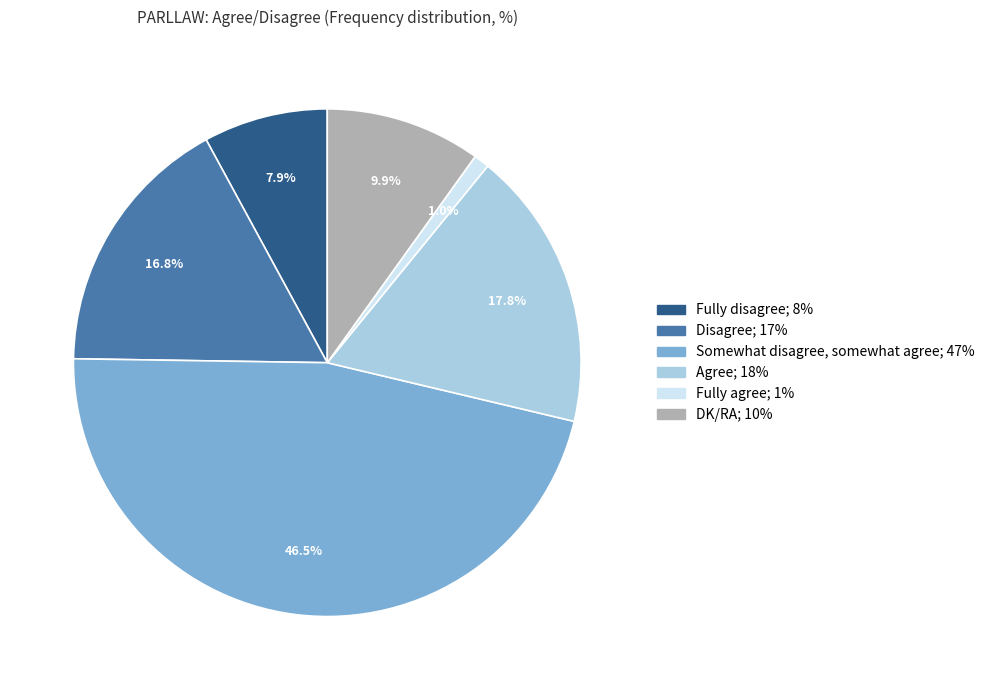

Does Somewhat disagree, somewhat agree represent more than half of the total?

No